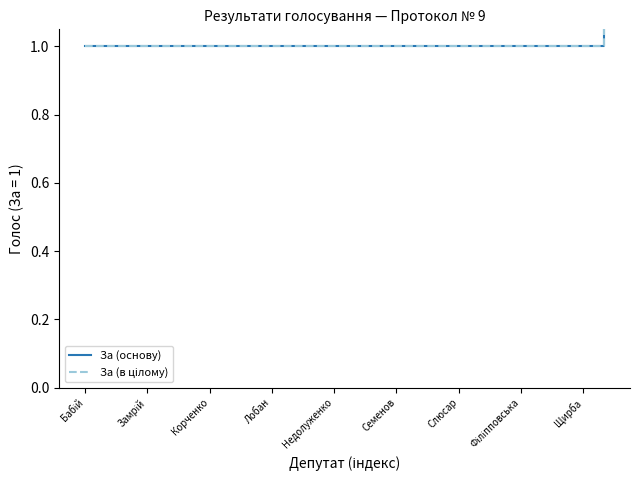

What is the value of the За (в цілому) point at the 3rd from the left?

1